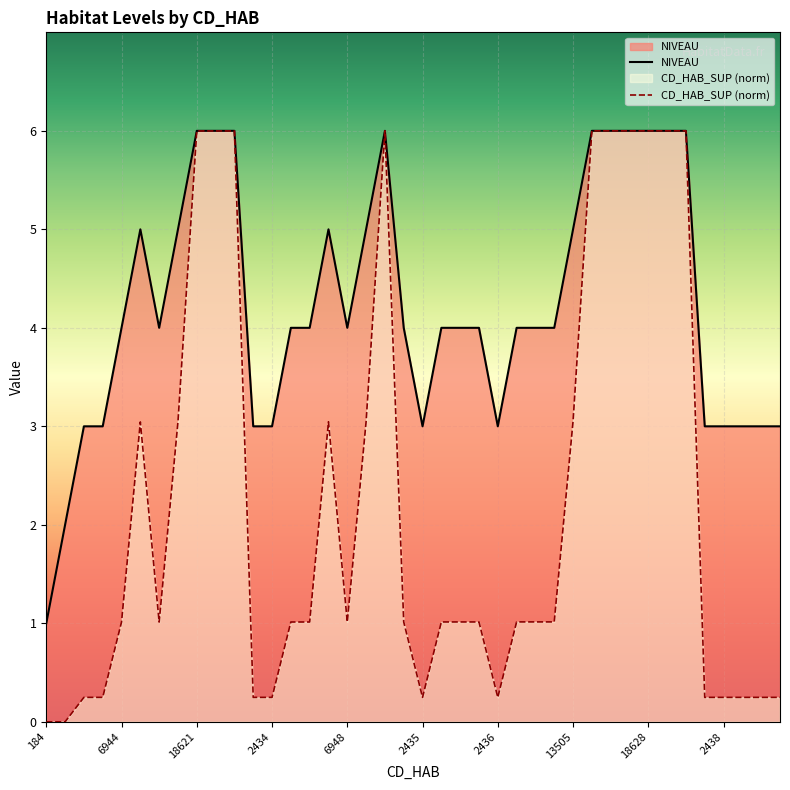

What are all the series names shown in the legend?

NIVEAU, CD_HAB_SUP (norm)